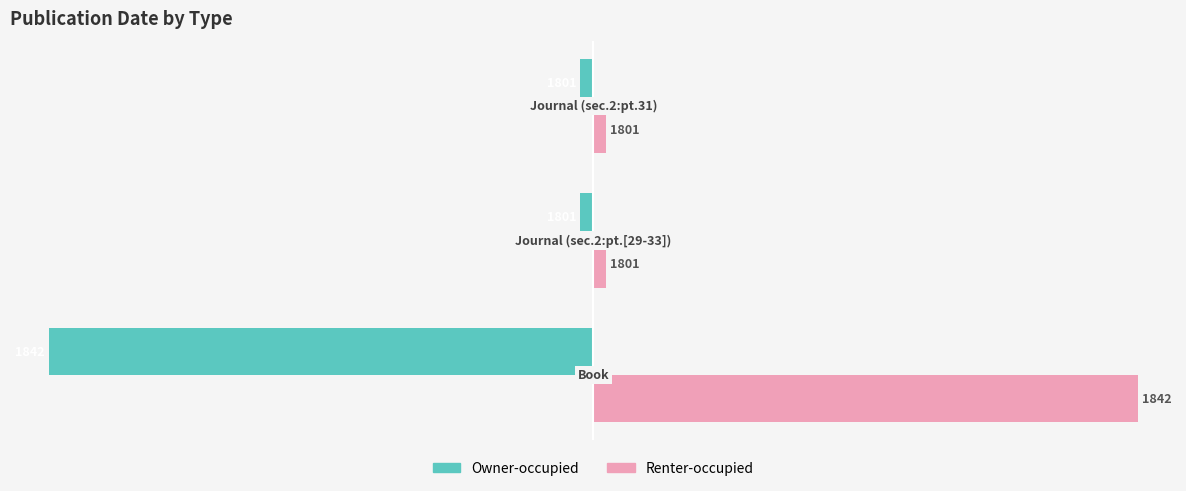

What is the difference between the maximum and second lowest values in the Renter-occupied series?

41